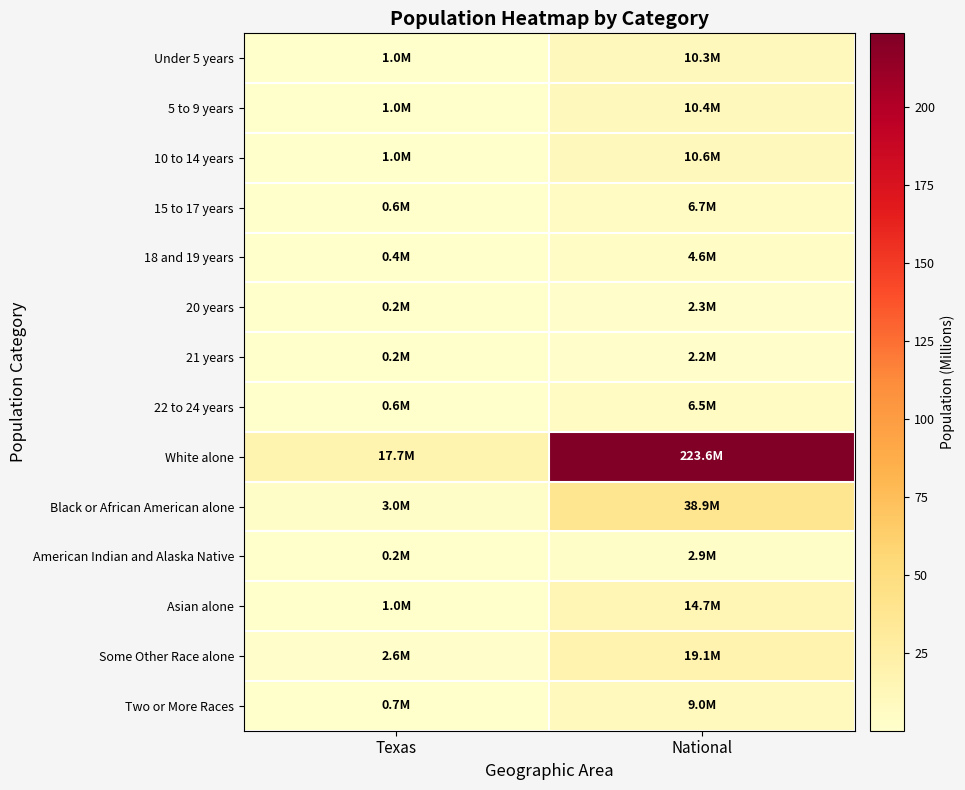

Rank the series by their maximum value, from highest to lowest.

White alone, Black or African American alone, Some Other Race alone, Asian alone, 10 to 14 years, 5 to 9 years, Under 5 years, Two or More Races, 15 to 17 years, 22 to 24 years, 18 and 19 years, American Indian and Alaska Native, 20 years, 21 years